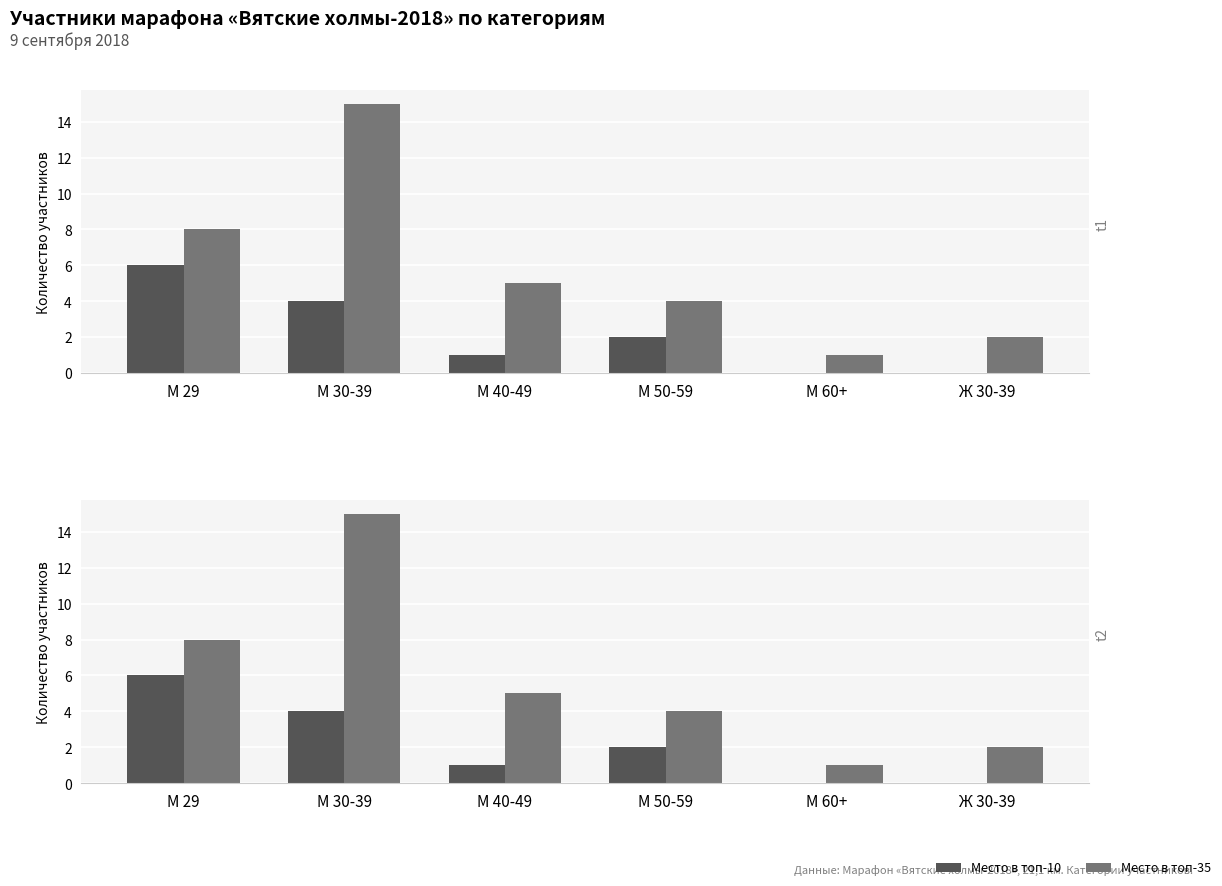

Which label corresponds to the smallest value in the chart?

М 60+